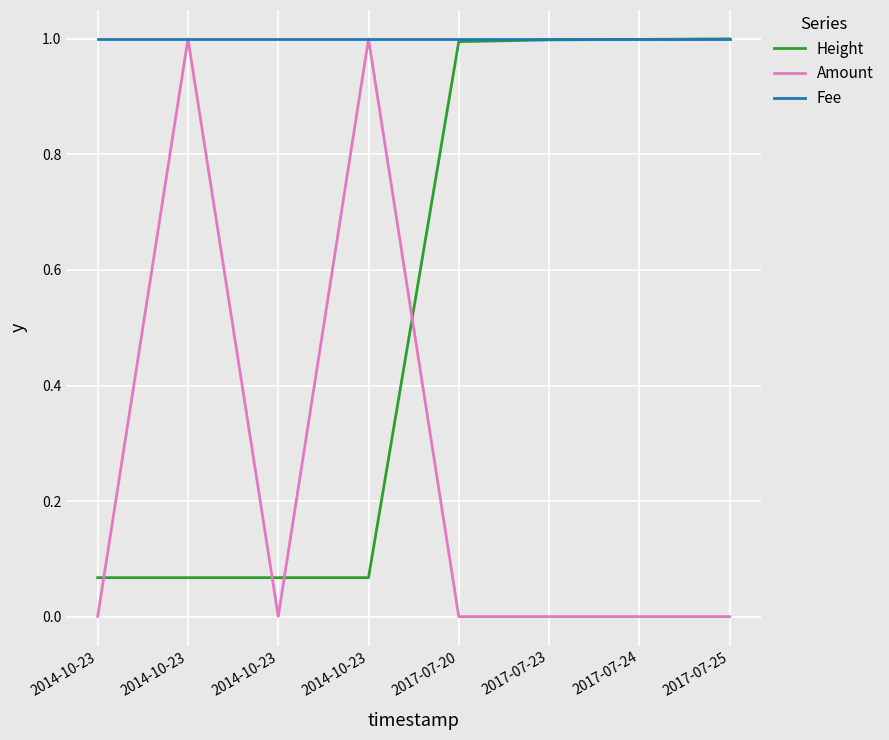

Between 2014-10-23 and 2017-07-25, which is larger?

2017-07-25